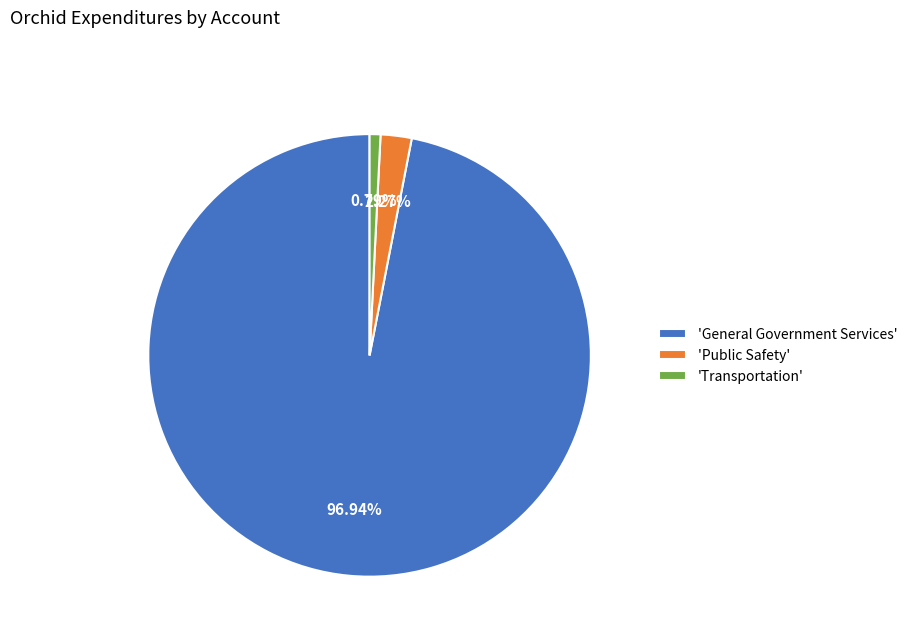

What is the smallest slice in the pie chart?

'Transportation'